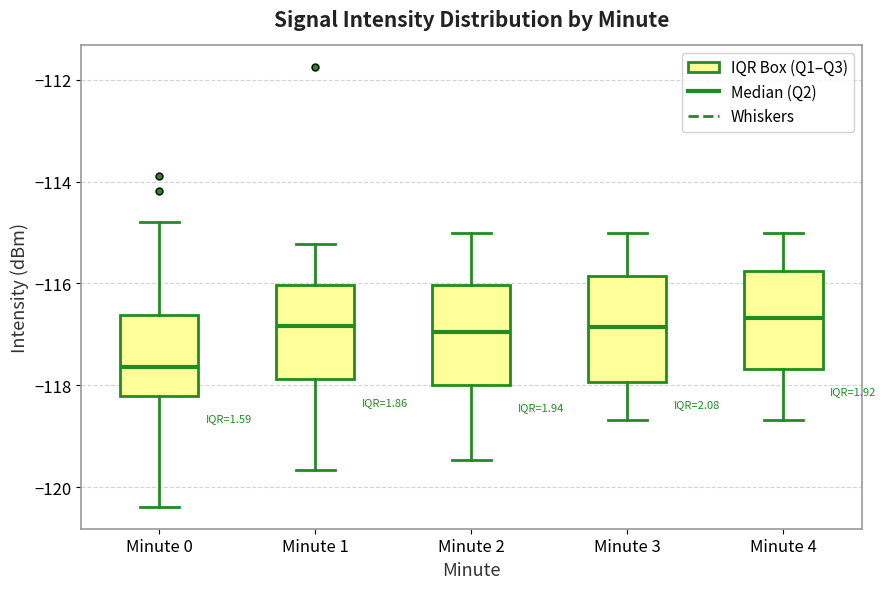

Reading left to right, transcribe this box plot: for each box, give where its median line is, the range the box spans, and where its two whiskers end, as read against the y-axis. The values are not printed on the chart, so give them approximately, as read against the axis.

Minute 0: median -117.6, box -118.2 to -116.6, whiskers -120.4 to -114.8
Minute 1: median -116.8, box -117.8 to -116.0, whiskers -119.6 to -115.2
Minute 2: median -117.0, box -118.0 to -116.0, whiskers -119.4 to -115.0
Minute 3: median -116.8, box -118.0 to -115.8, whiskers -118.6 to -115.0
Minute 4: median -116.6, box -117.6 to -115.8, whiskers -118.6 to -115.0